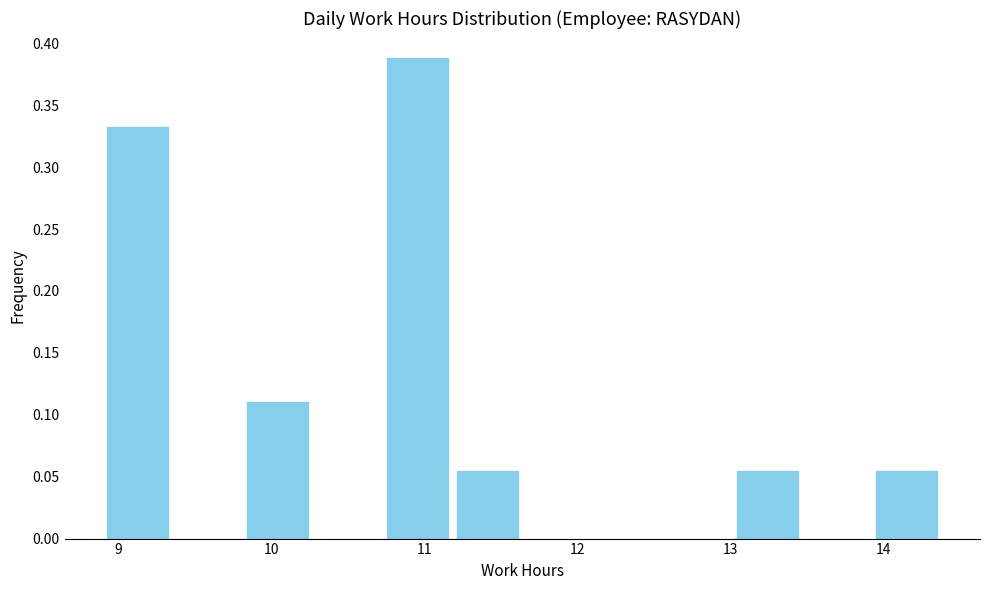

How tall is the bar that spans 11.2 to 11.6 on the x-axis? Neither the bar edges nor the heights are printed on the chart, so give them approximately, as read against the axes.

0.055